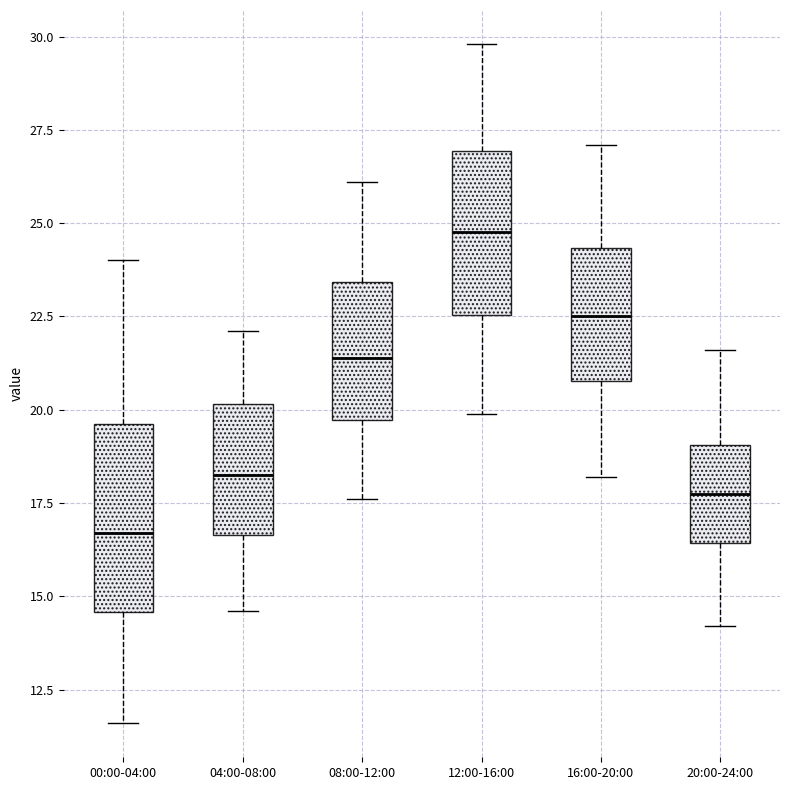

Which box has the highest median line?

12:00-16:00